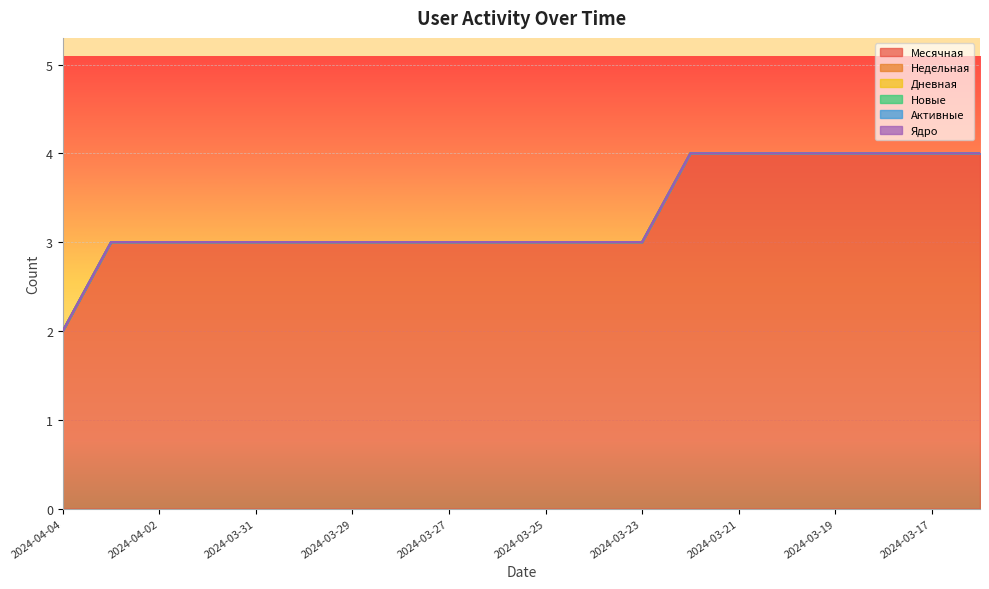

What is the total value across all series at 2024-03-25?

3